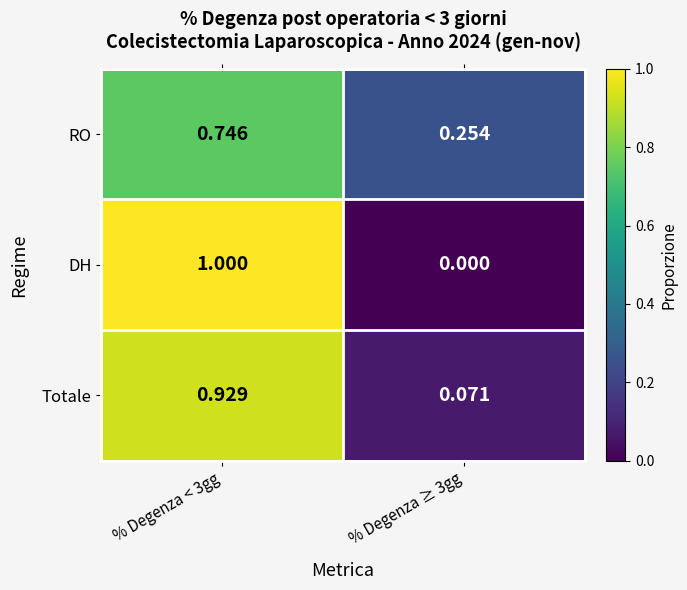

Is the value of Totale at % Degenza ≥ 3gg greater than the value of DH at % Degenza < 3gg?

No